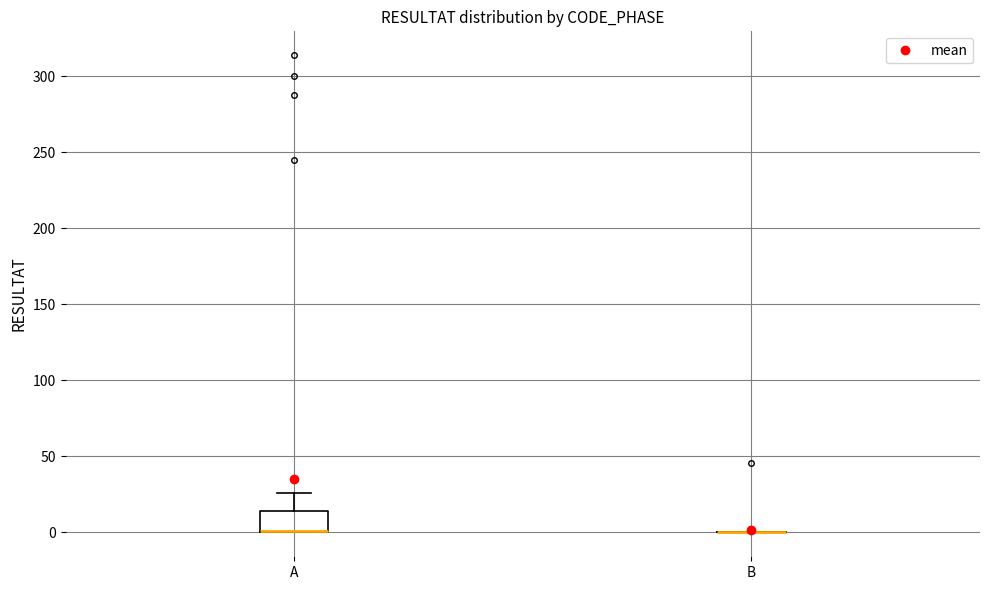

Reading left to right, read every box against the y-axis: the position of its median line, the range the box covers, and the ends of its whiskers. The values are not printed on the chart, so give them approximately, as read against the axis.

A: median 0 (drawn on the box's lower edge), box 0 to 15, whiskers 0 to 25
B: box collapsed to a line at 0, whiskers 0 to 0